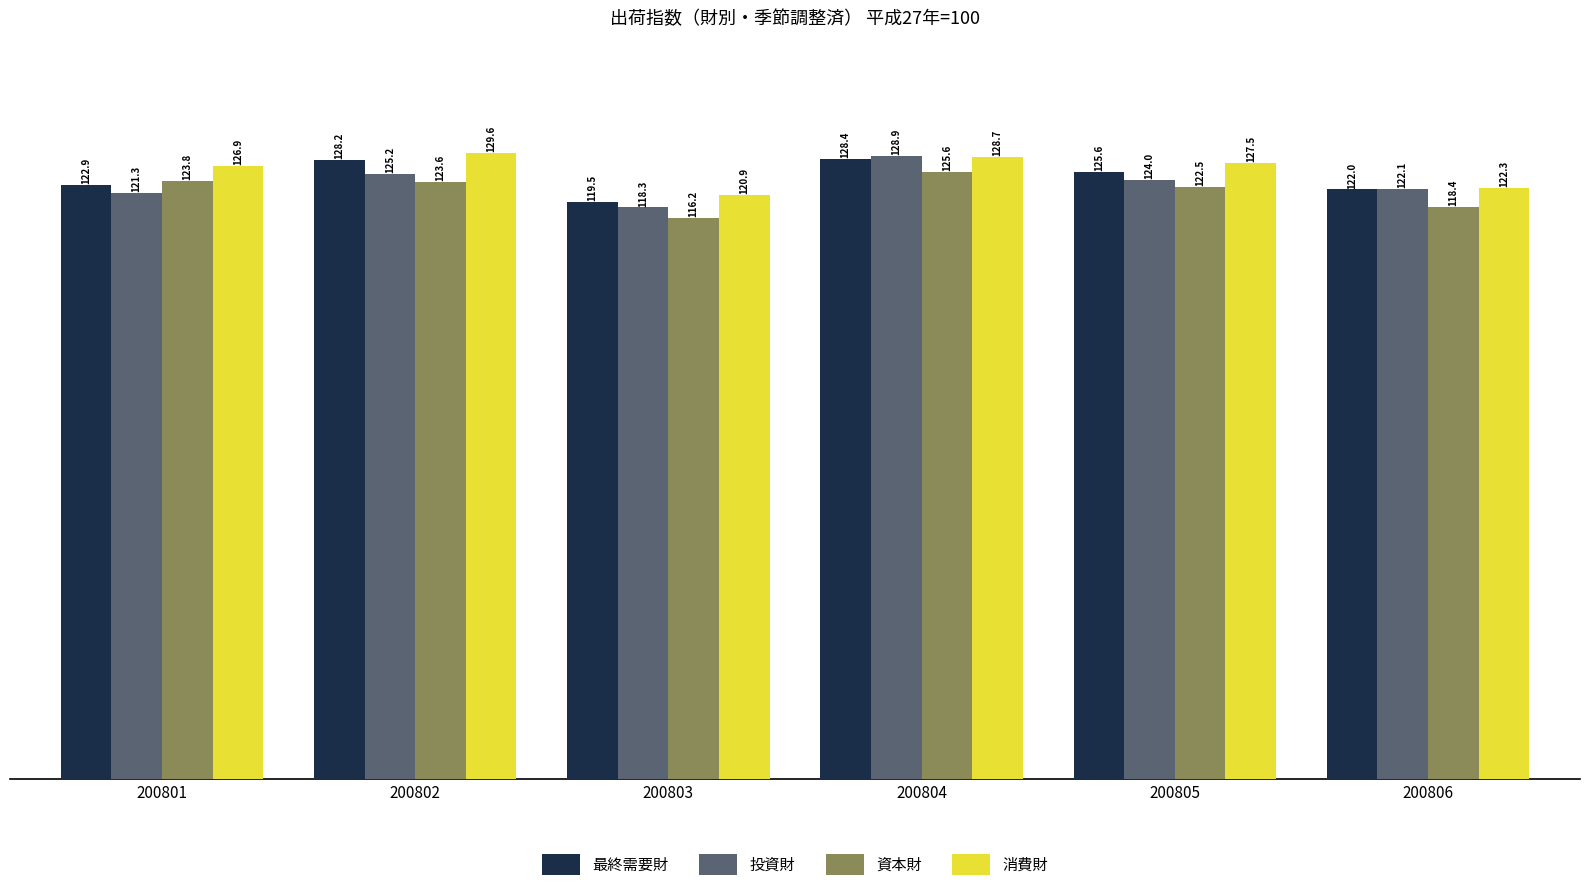

Which series changed the most between 200801 and 200803?

資本財